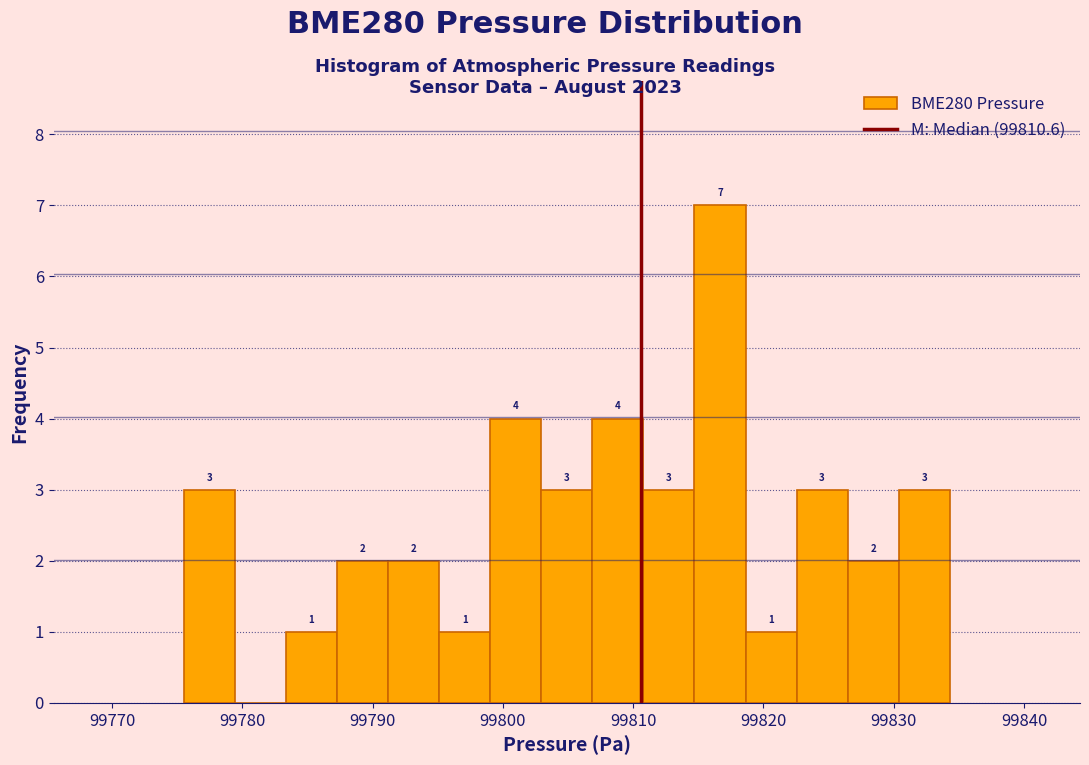

Read against the x-axis, roughly where is the centre of the tallest bar?

99817